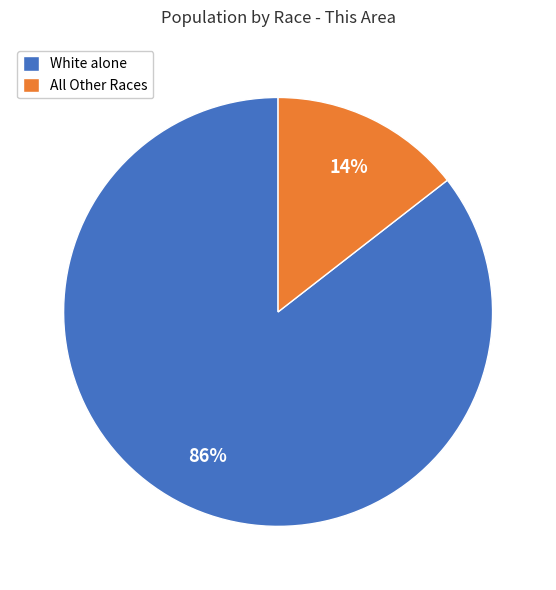

Do All Other Races and White alone together represent more than half of the pie?

Yes